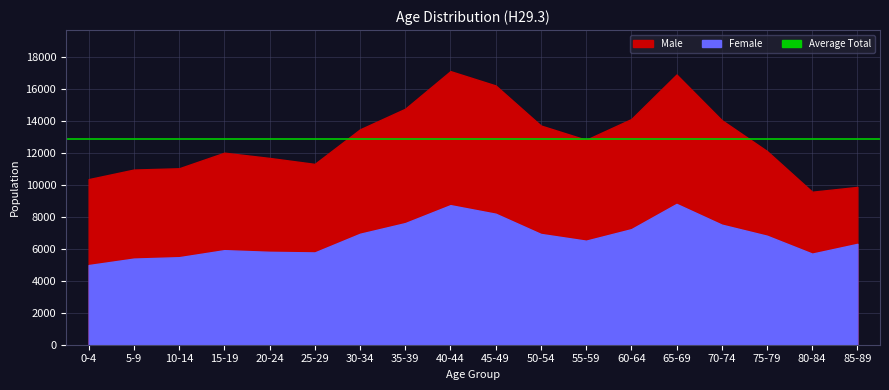

At which label does Female first exceed 6821?

30-34